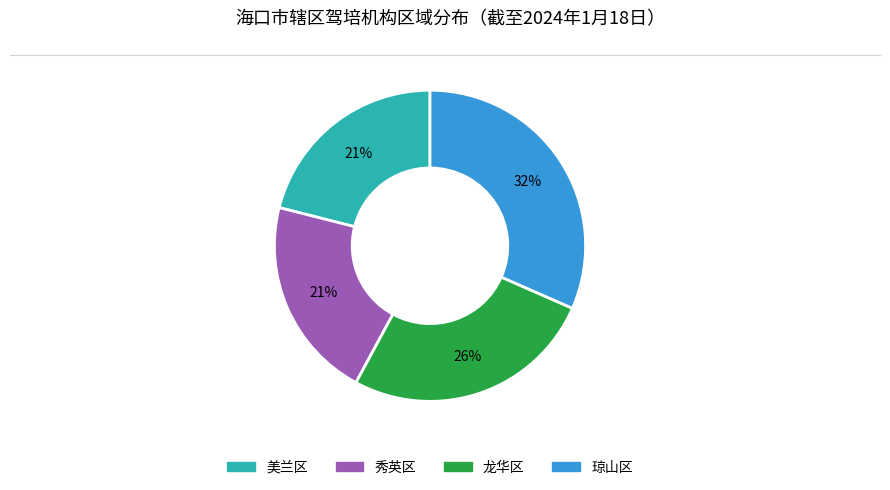

Which category has the biggest portion of the pie?

琼山区